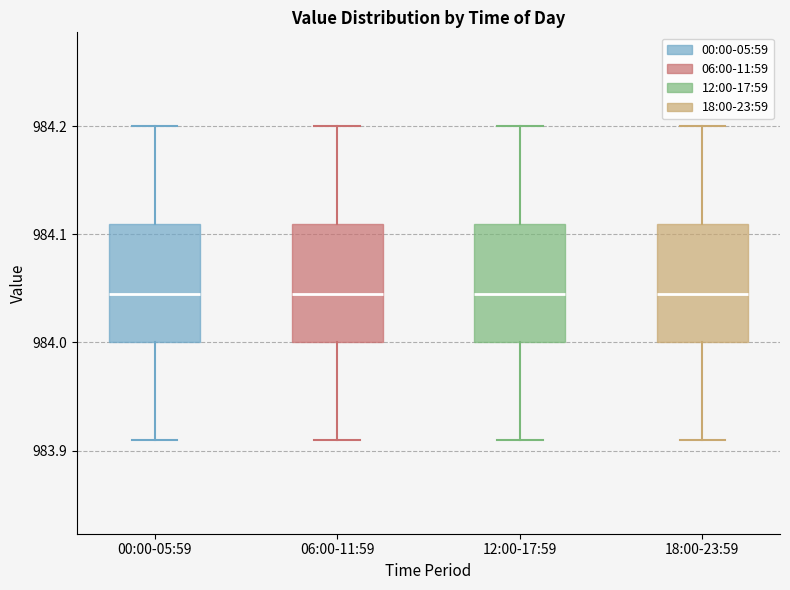

Where does the lower whisker of the box for 06:00-11:59 end on the y-axis? The values are not printed on the chart, so give them approximately, as read against the axis.

983.91